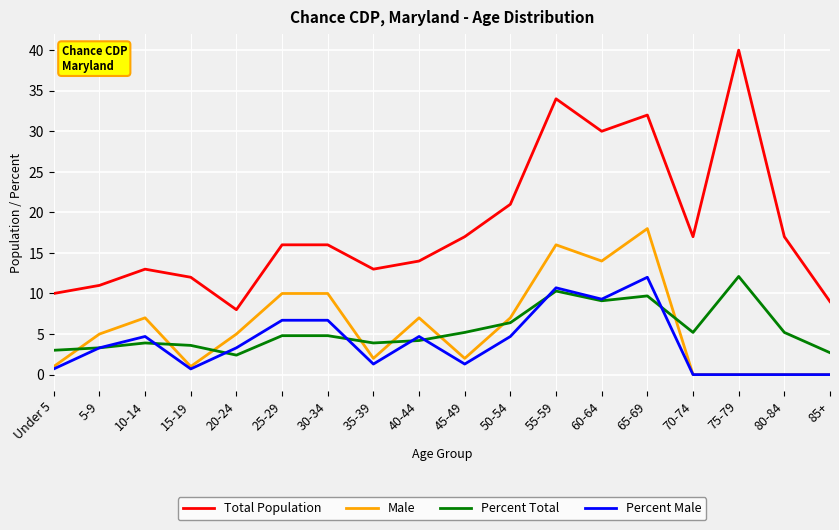

Is it true that Male equals 25.4 at 55-59?

False